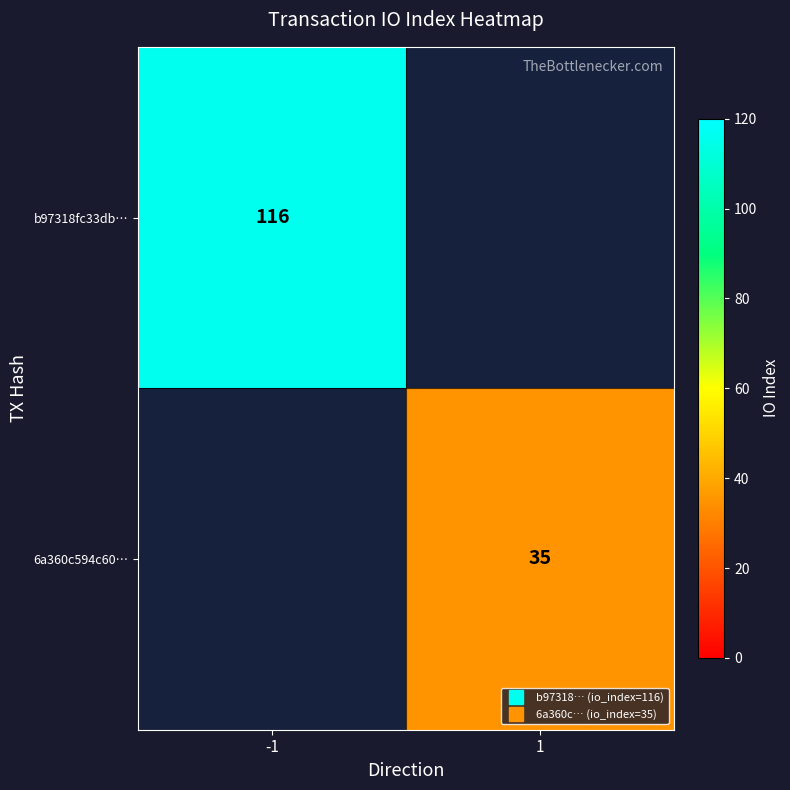

List the labels in order of 6a360c594c60… value, largest first.

-1, 1